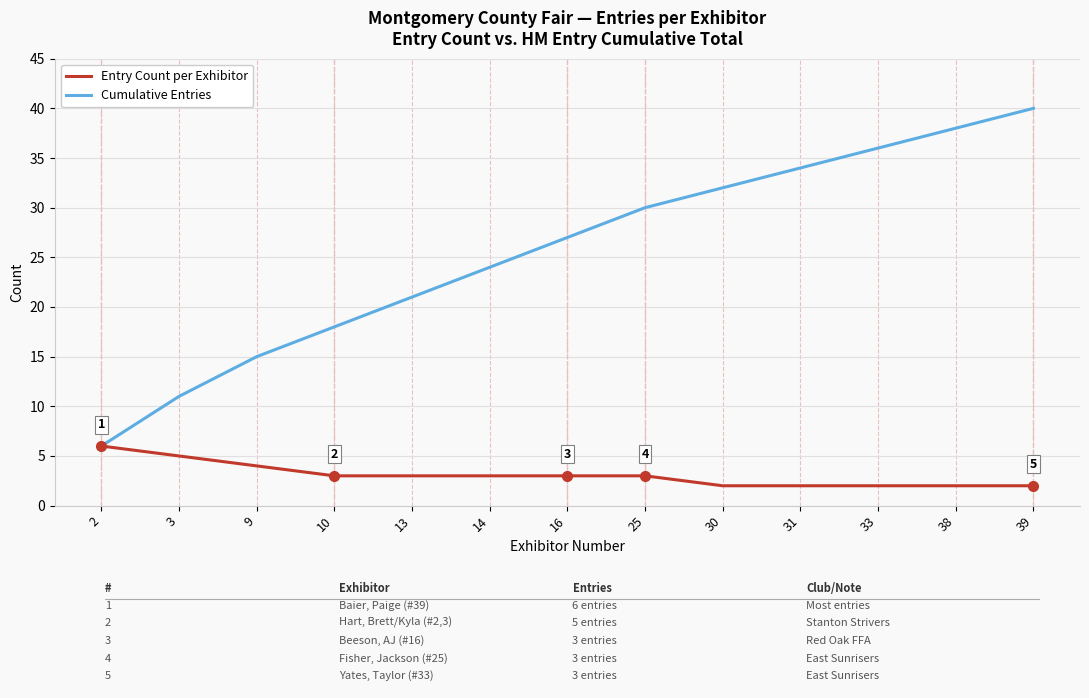

What is the sum of all Cumulative Entries values?

332